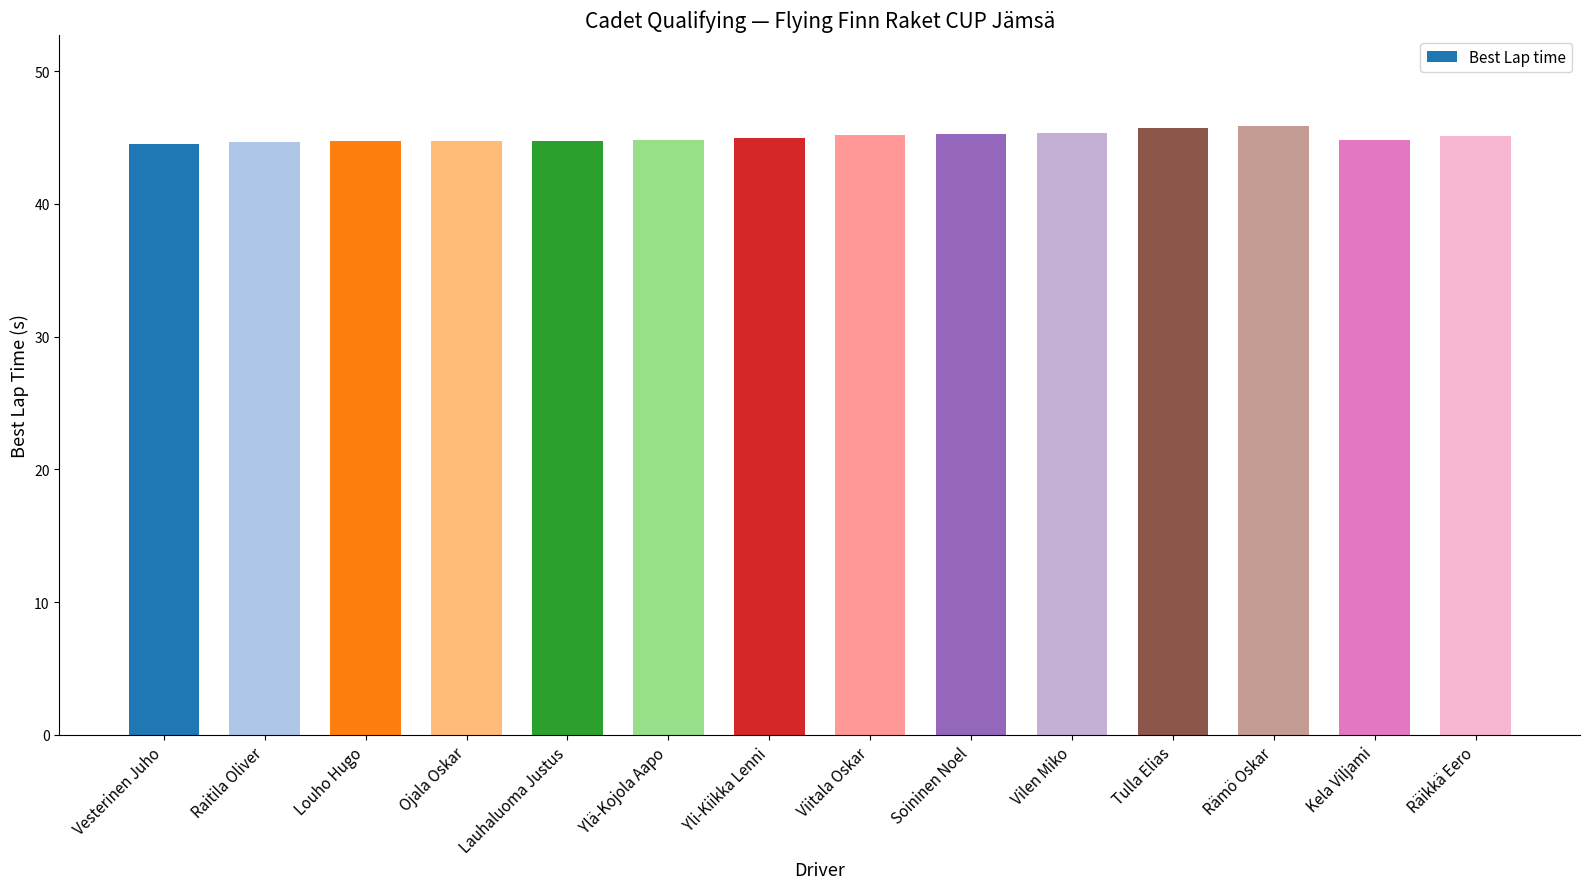

What is the maximum value shown in the chart?

45.8